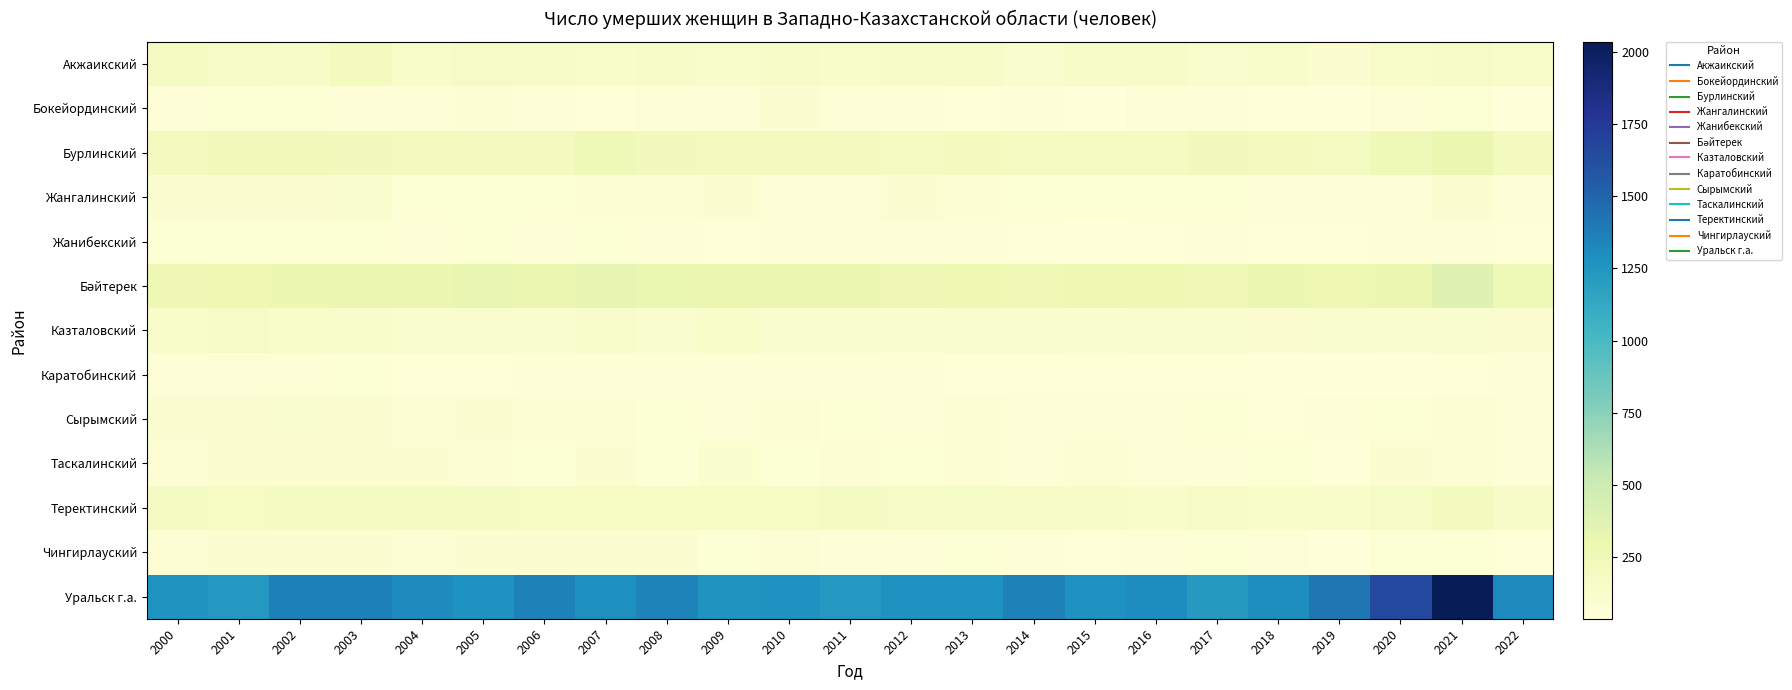

What is the total value across all series at 2003?

2961